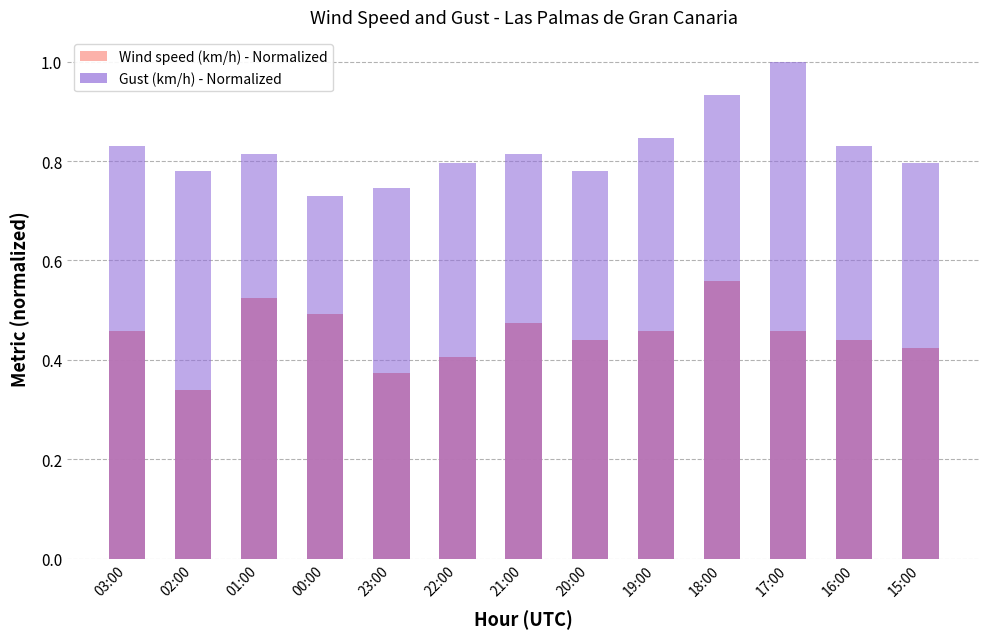

What is the difference between the maximum and minimum values in the Wind speed (km/h) series?

0.2